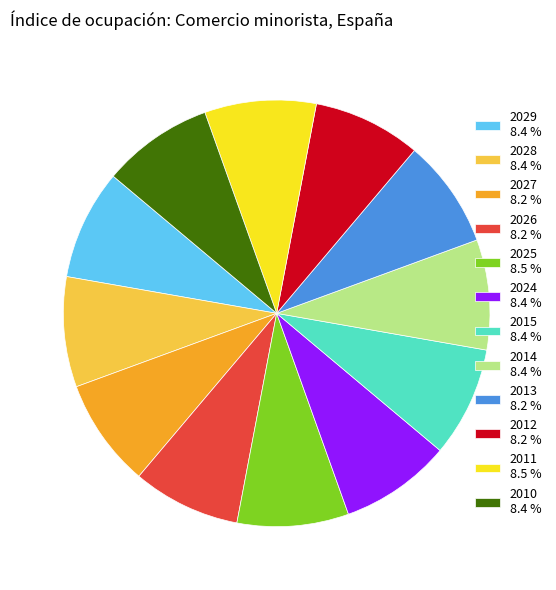

Count the number of slices in the pie.

12